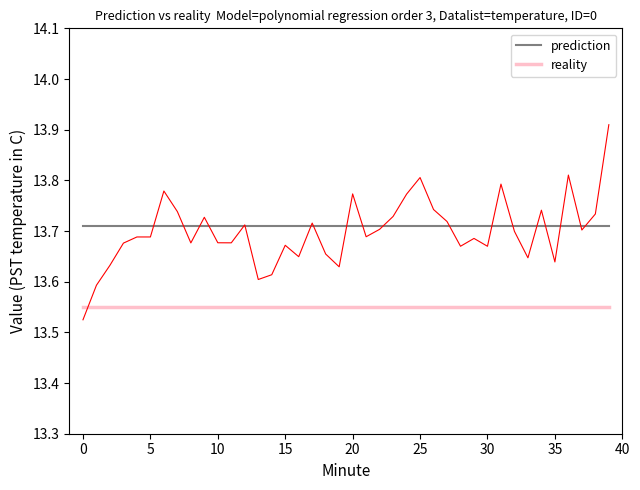

What is the value of the prediction point at the 24th from the left?

13.7